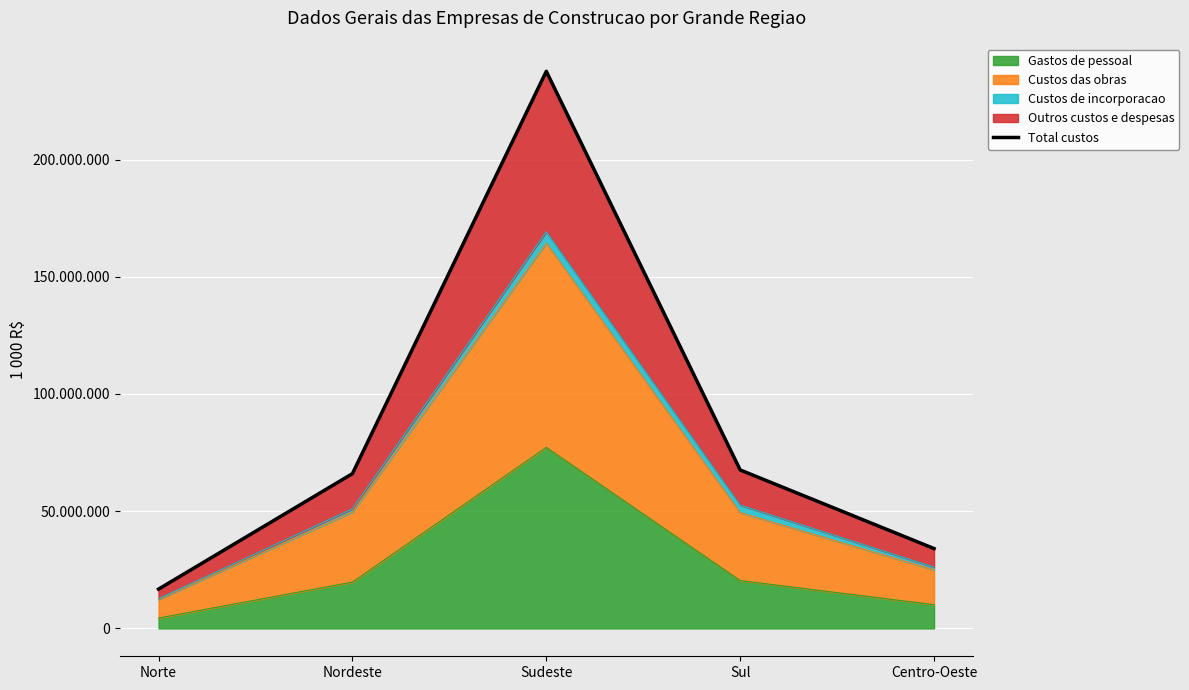

True or false: the data has more than 2 interior local peaks.

False